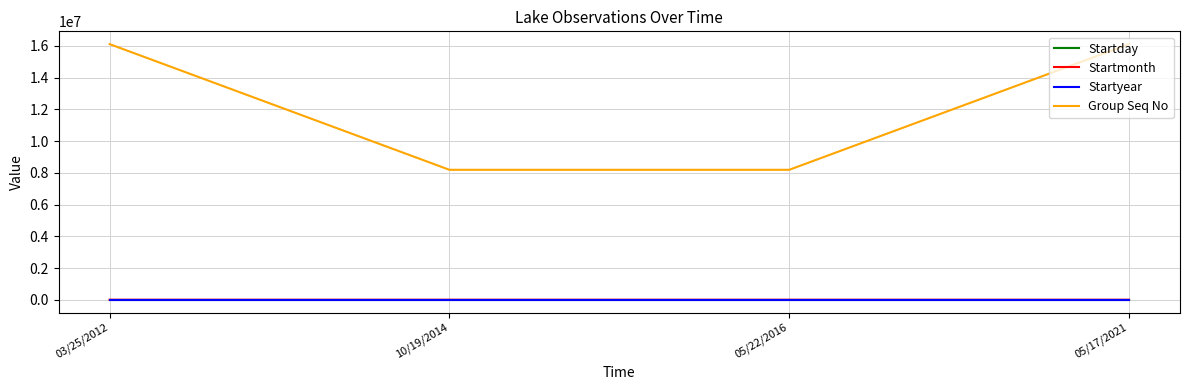

The value of Group Seq No at 03/25/2012 is 16115993. True or false?

True